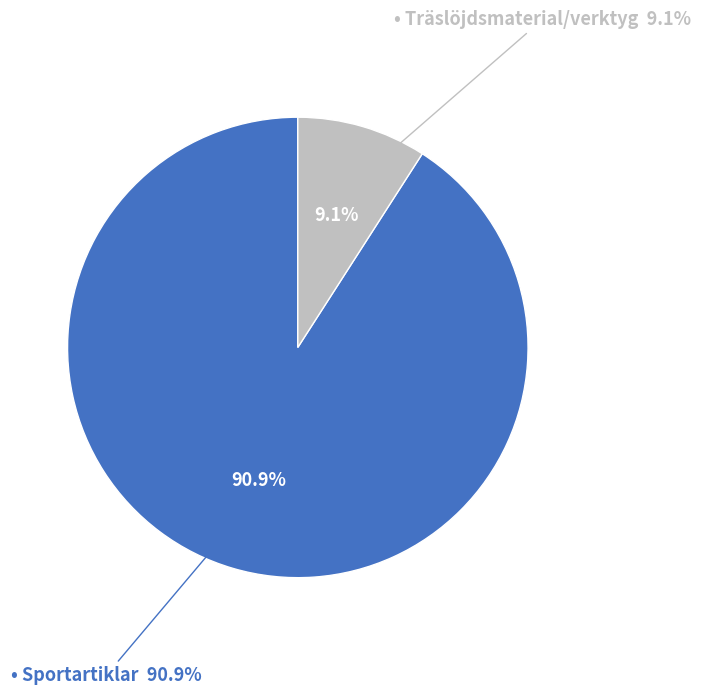

Does any single category account for the majority?

Yes